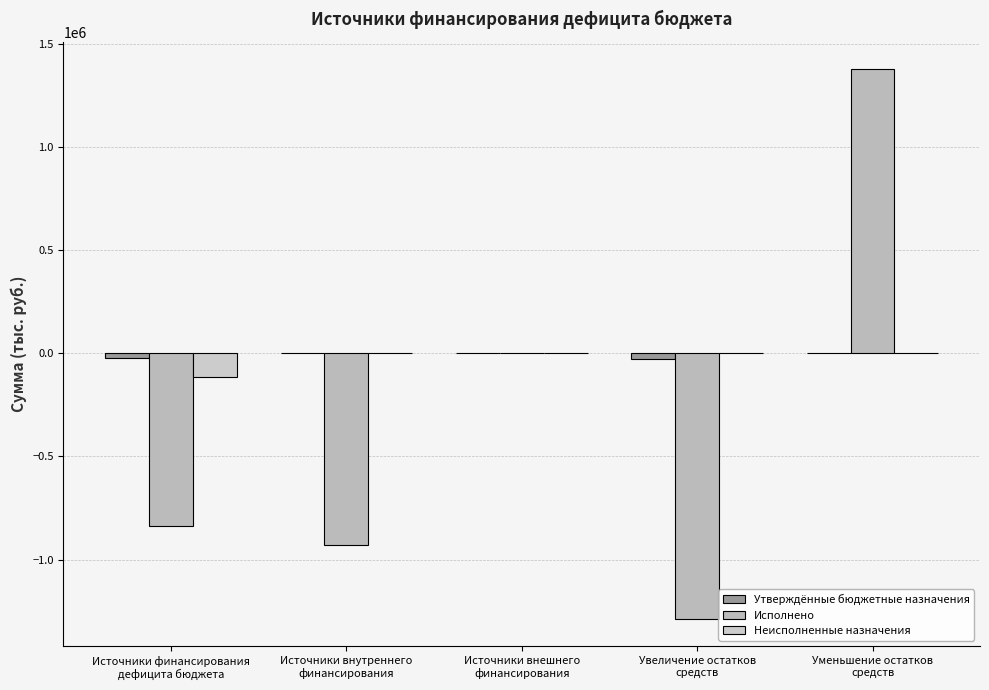

What is the sum of all Неисполненные назначения values?

-115198.1